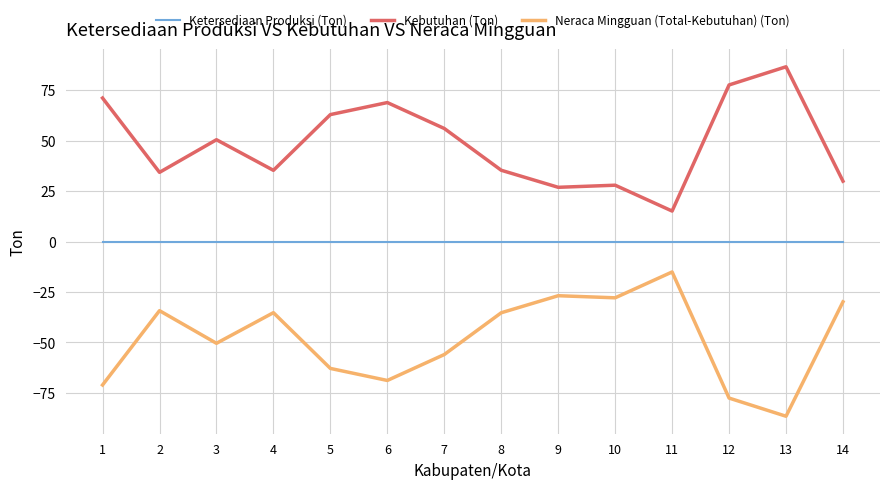

Does the chart display data point markers on the line(s)?

No